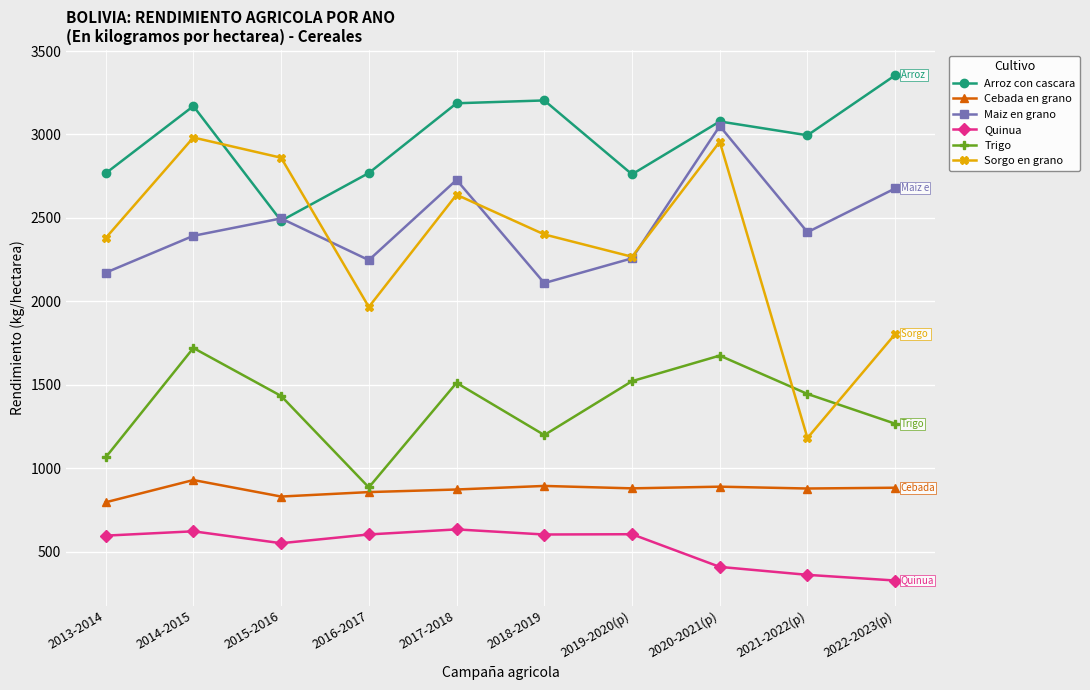

What is the difference between the second highest and minimum values in the Arroz con cascara series?

721.1